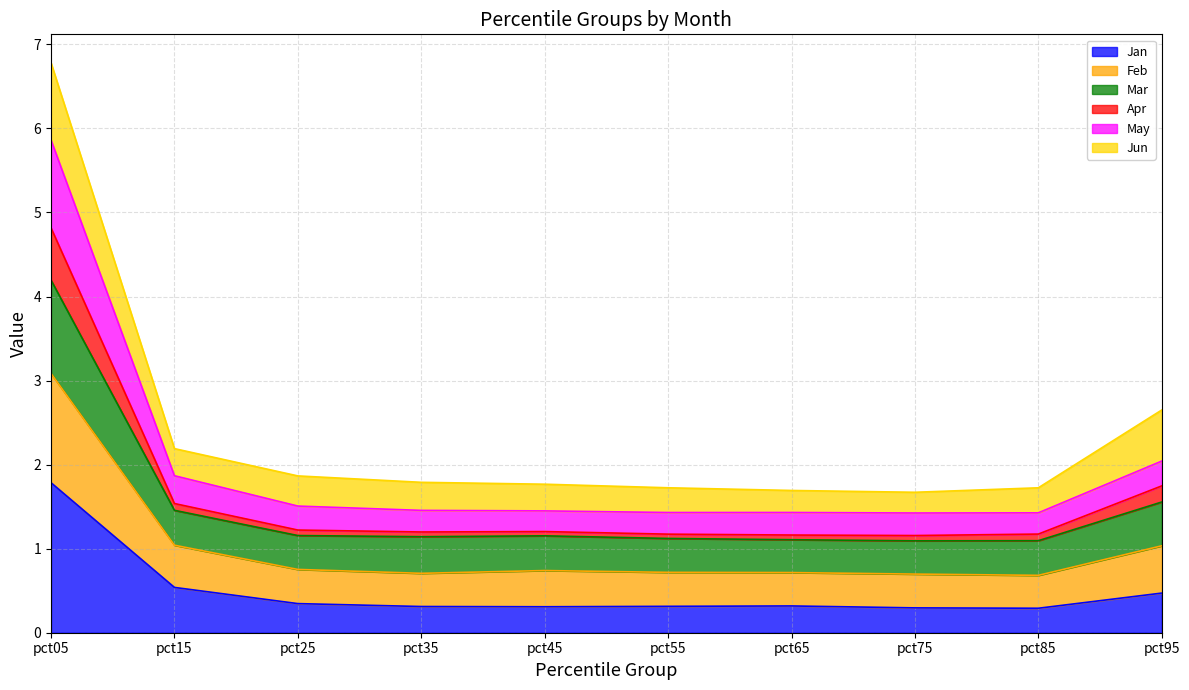

True or false: Apr and Feb cross at least once.

False